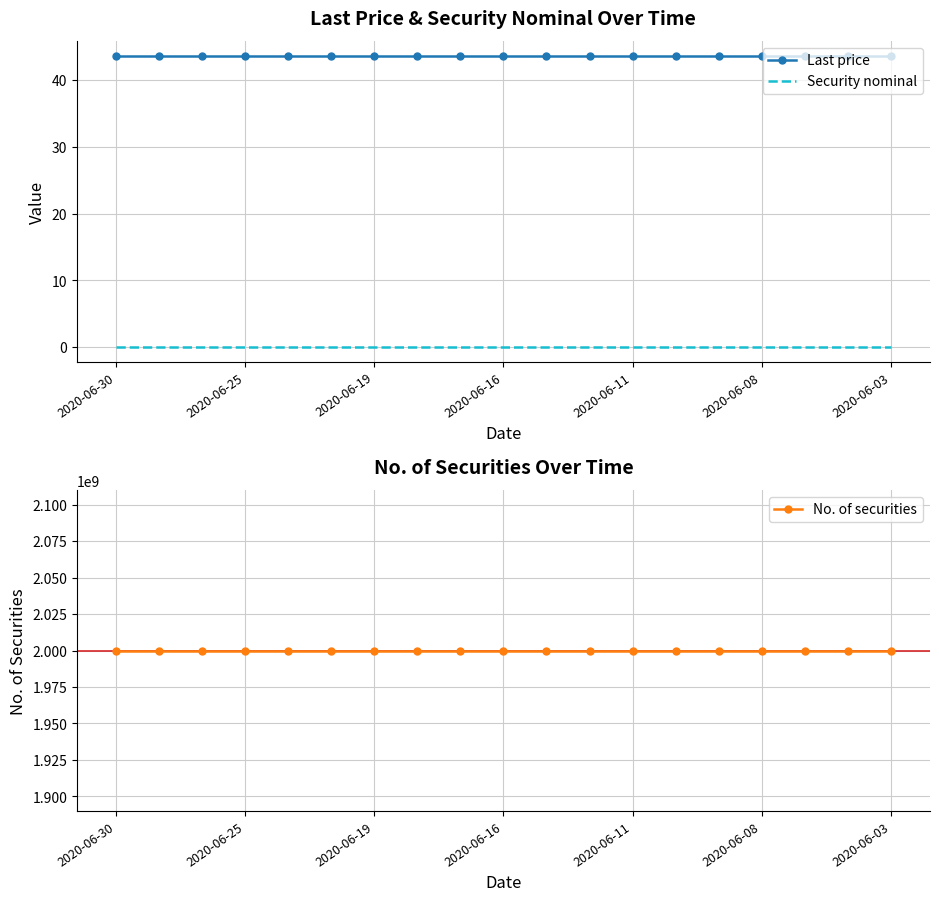

What is the highest value of the Last price series?

43.7